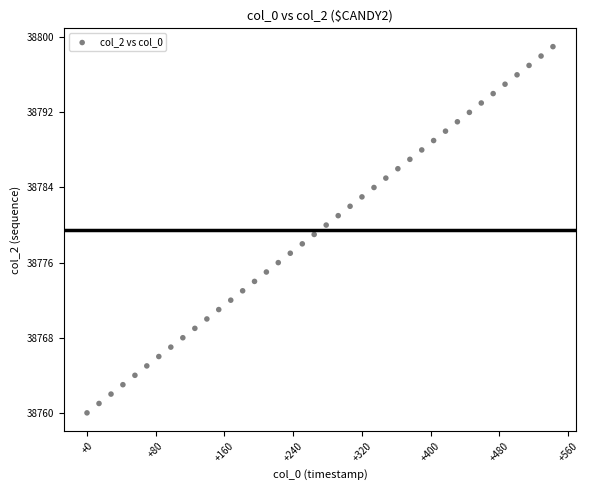

What is the range of Y values (max minus min)?

39